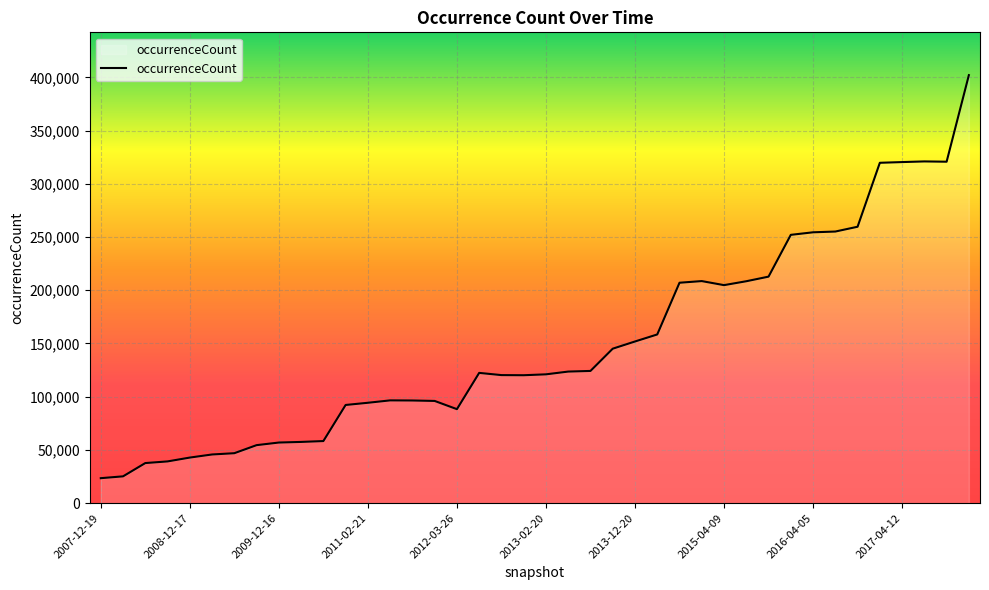

What is the maximum value shown in the chart?

402102